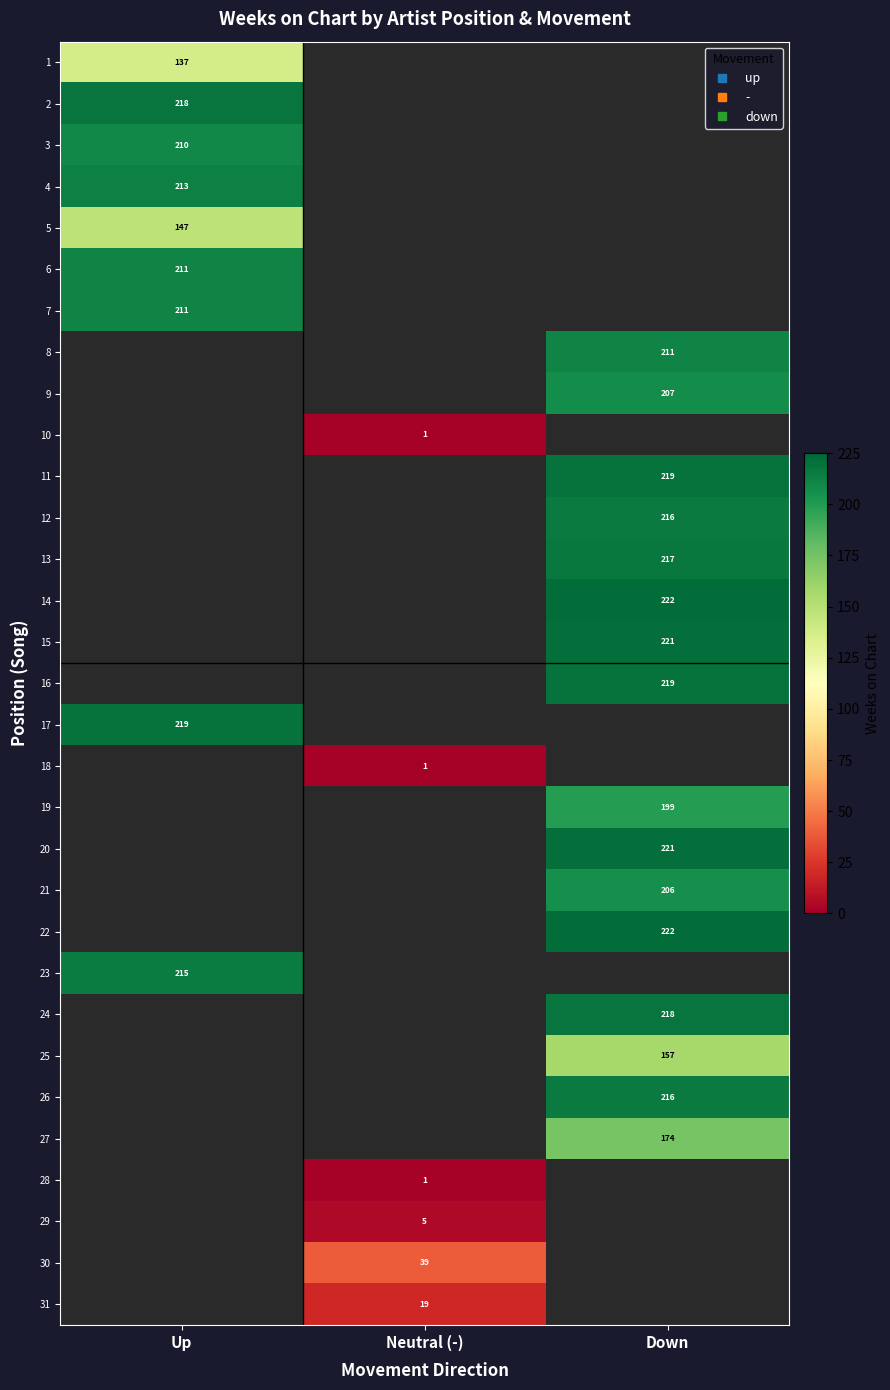

At how many categories does at least one series exceed 180?

2